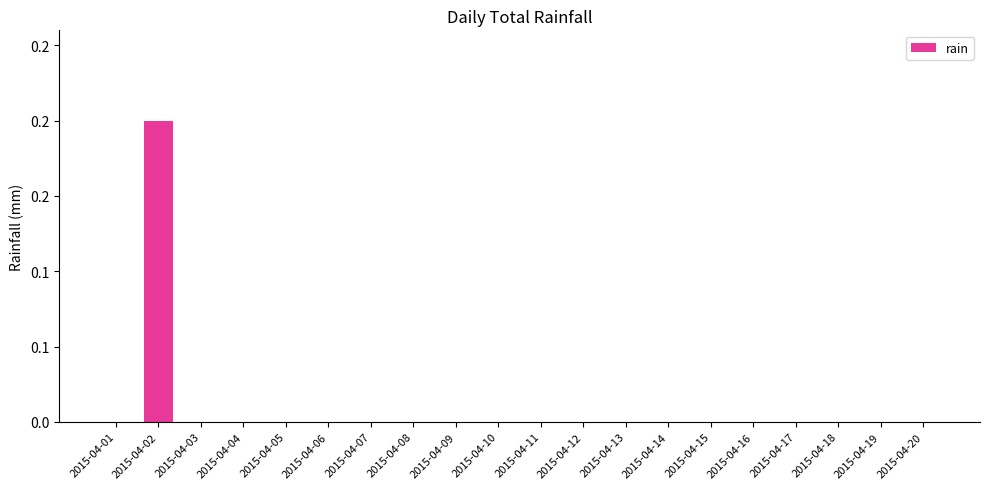

Where is the data nearest to the value 0?

2015-04-01